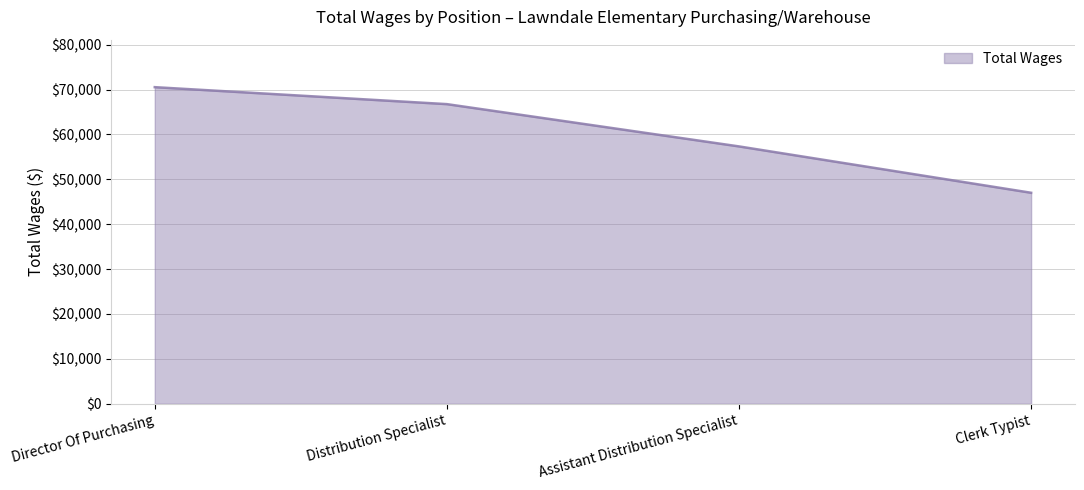

What is the ratio of the value at Assistant Distribution Specialist to the value at Director Of Purchasing?

0.8